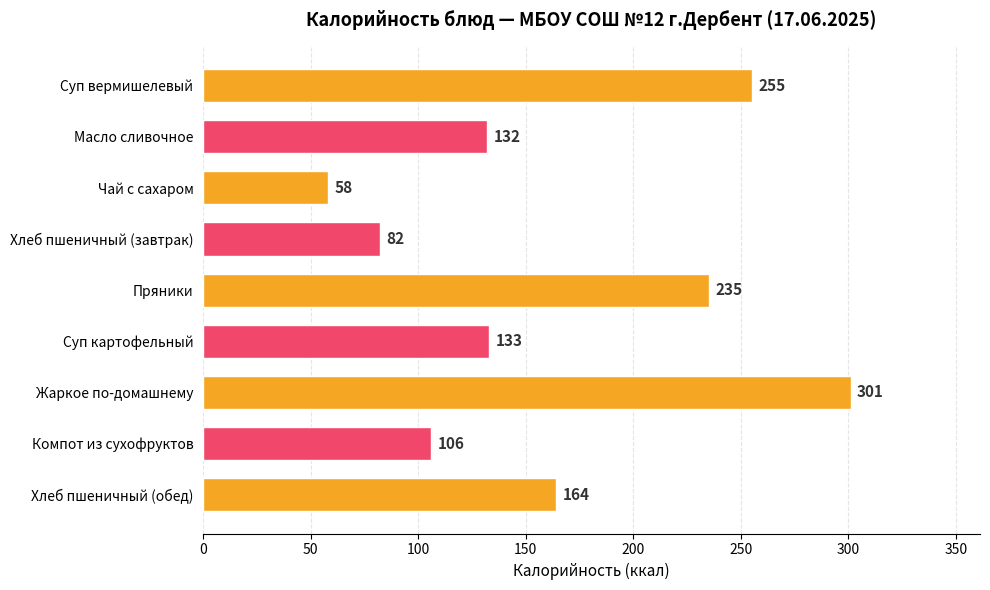

Rank the categories by value from lowest to highest.

Чай с сахаром, Хлеб пшеничный (завтрак), Компот из сухофруктов, Масло сливочное, Суп картофельный, Хлеб пшеничный (обед), Пряники, Суп вермишелевый, Жаркое по-домашнему